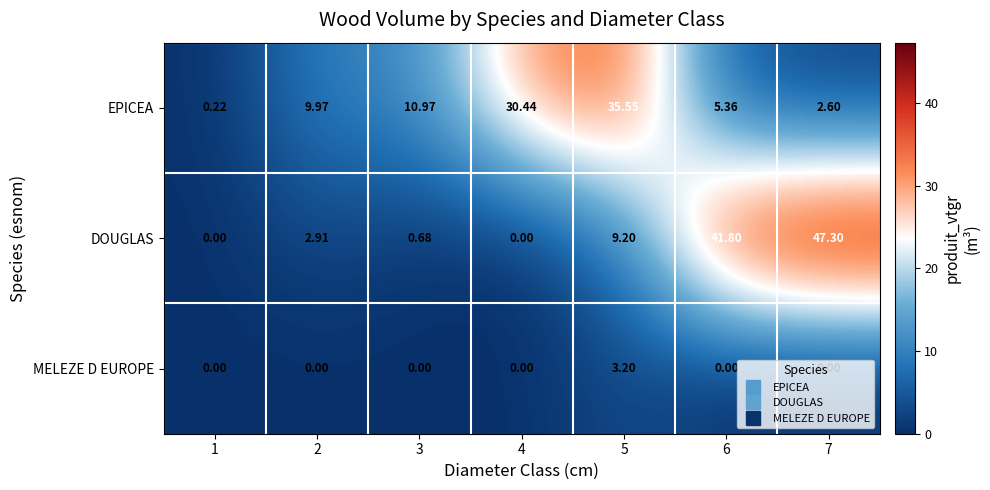

Between 2 and 4, which series saw the biggest shift?

EPICEA